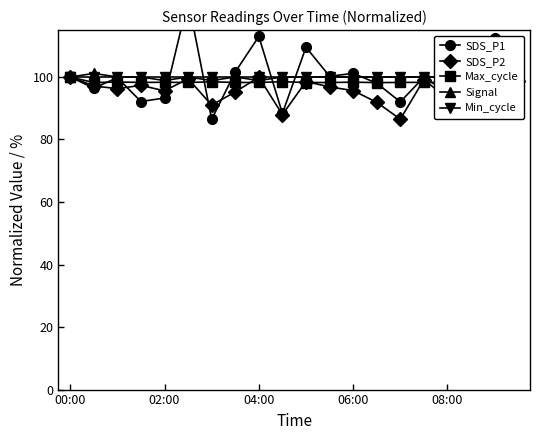

At 13, list the series in order from smallest to largest.

SDS_P2, SDS_P1, Max_cycle, Signal, Min_cycle